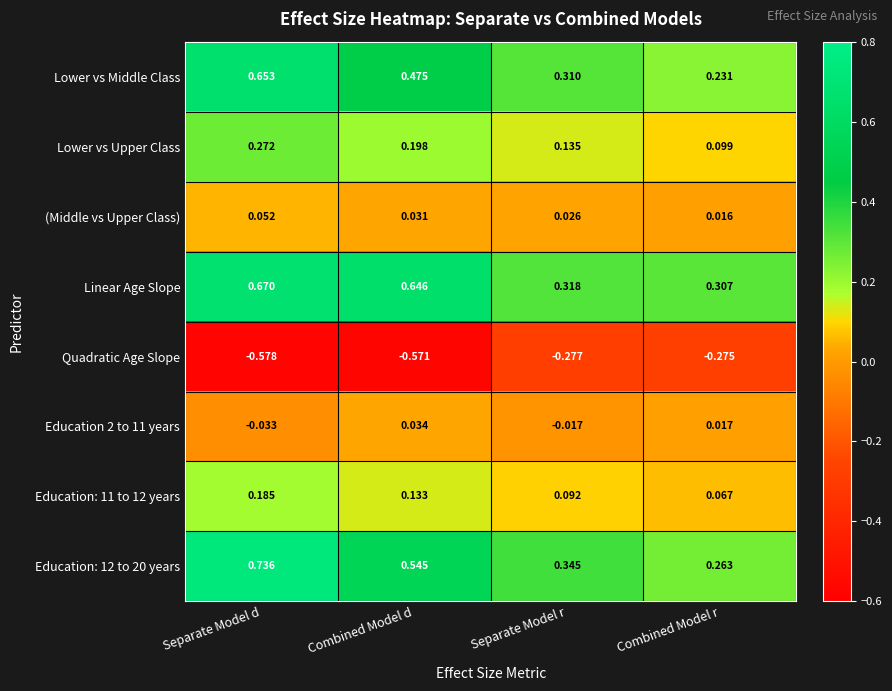

Between Combined Model d and Combined Model r, which series saw the biggest shift?

Linear Age Slope